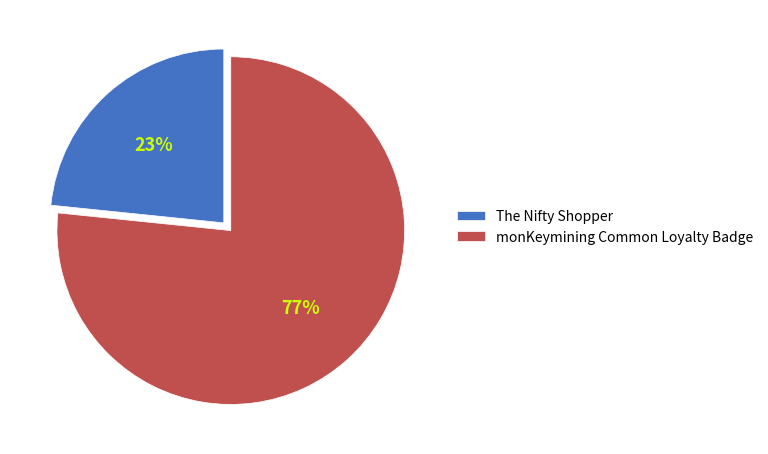

How many slices are in this pie chart?

2